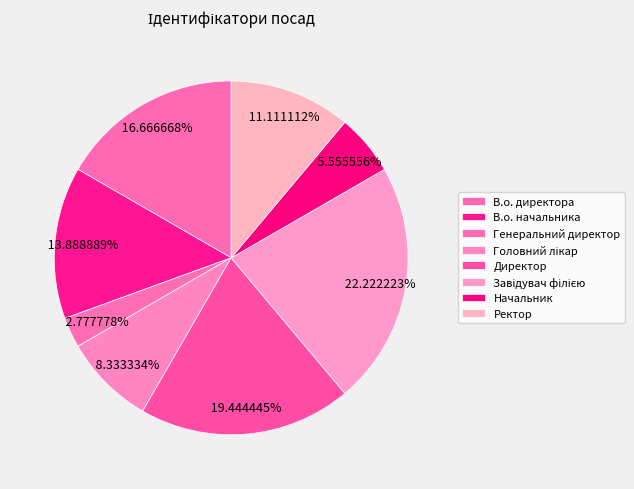

True or false: Генеральний директор accounts for 3% of the total.

True